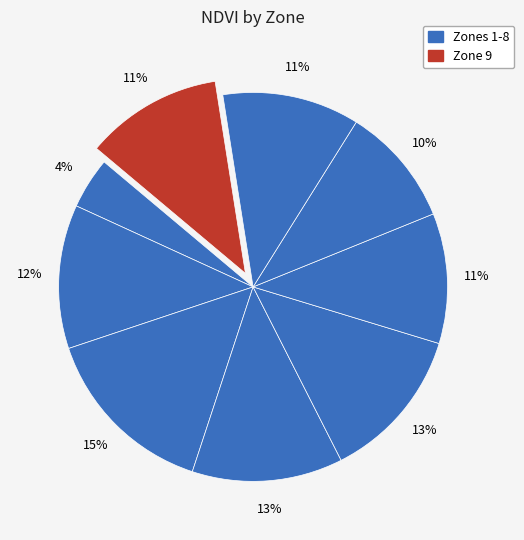

How many slices are in this pie chart?

9